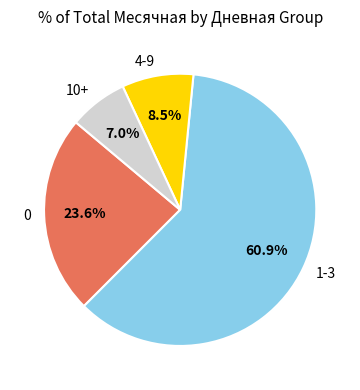

Is 4-9 the majority of the pie?

No